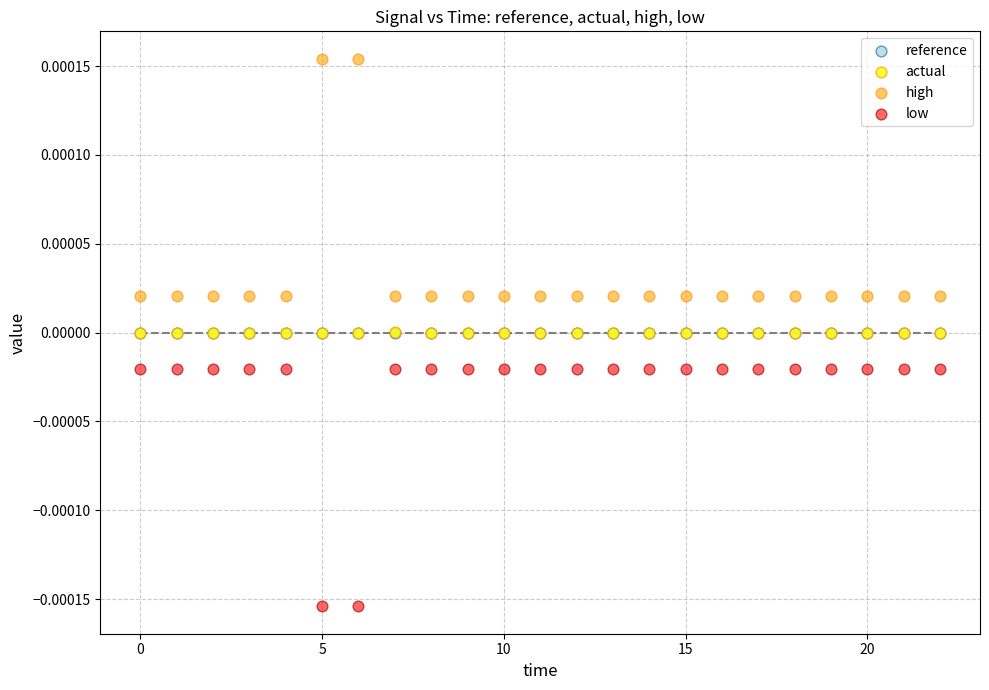

What are all the series names shown in the legend?

reference, actual, high, low